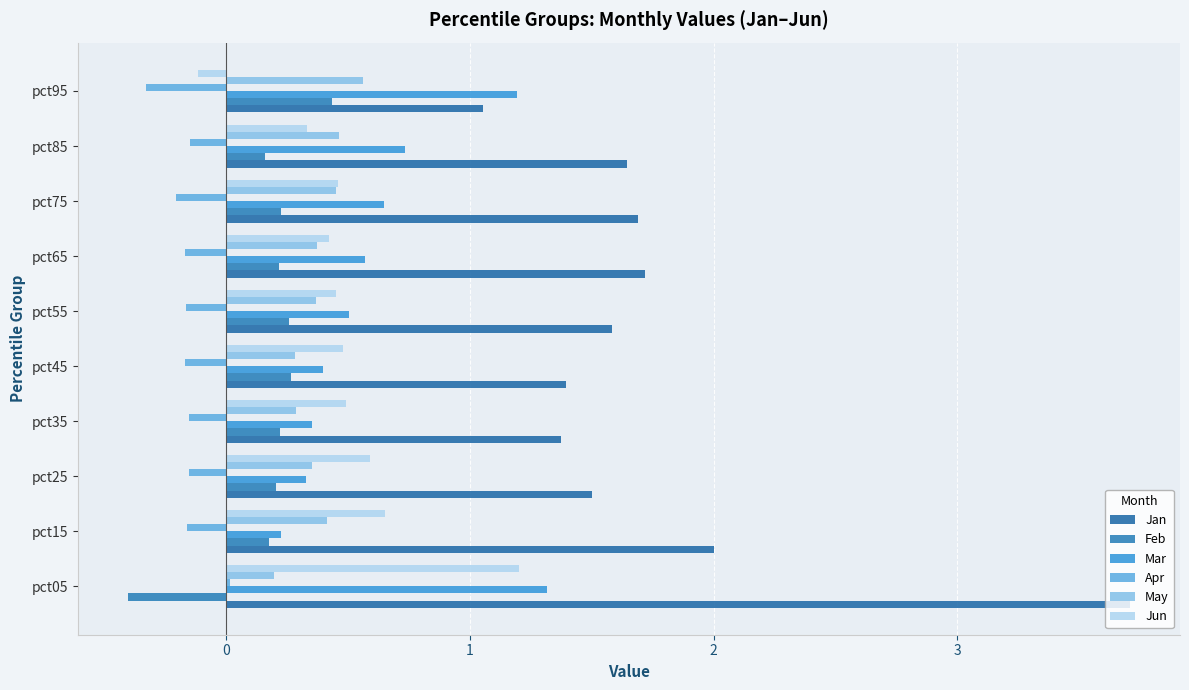

At how many categories does at least one series exceed 1?

10